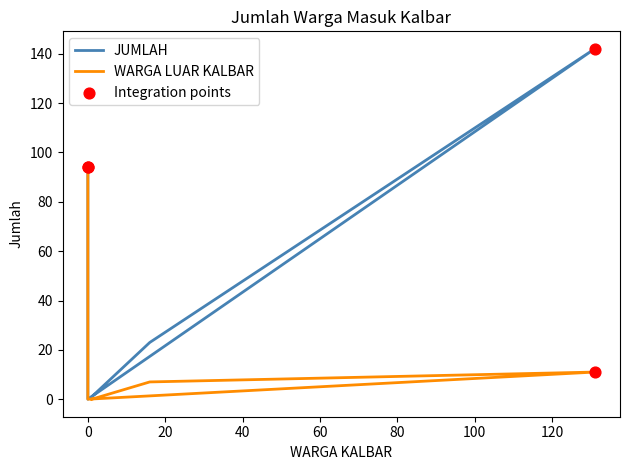

Which series has the widest spread of Y values?

JUMLAH